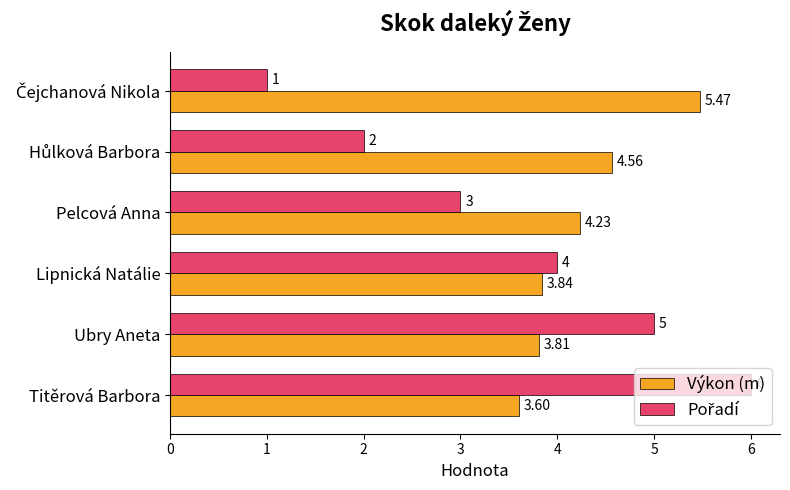

At which category is the sum across all series the highest?

Titěrová Barbora